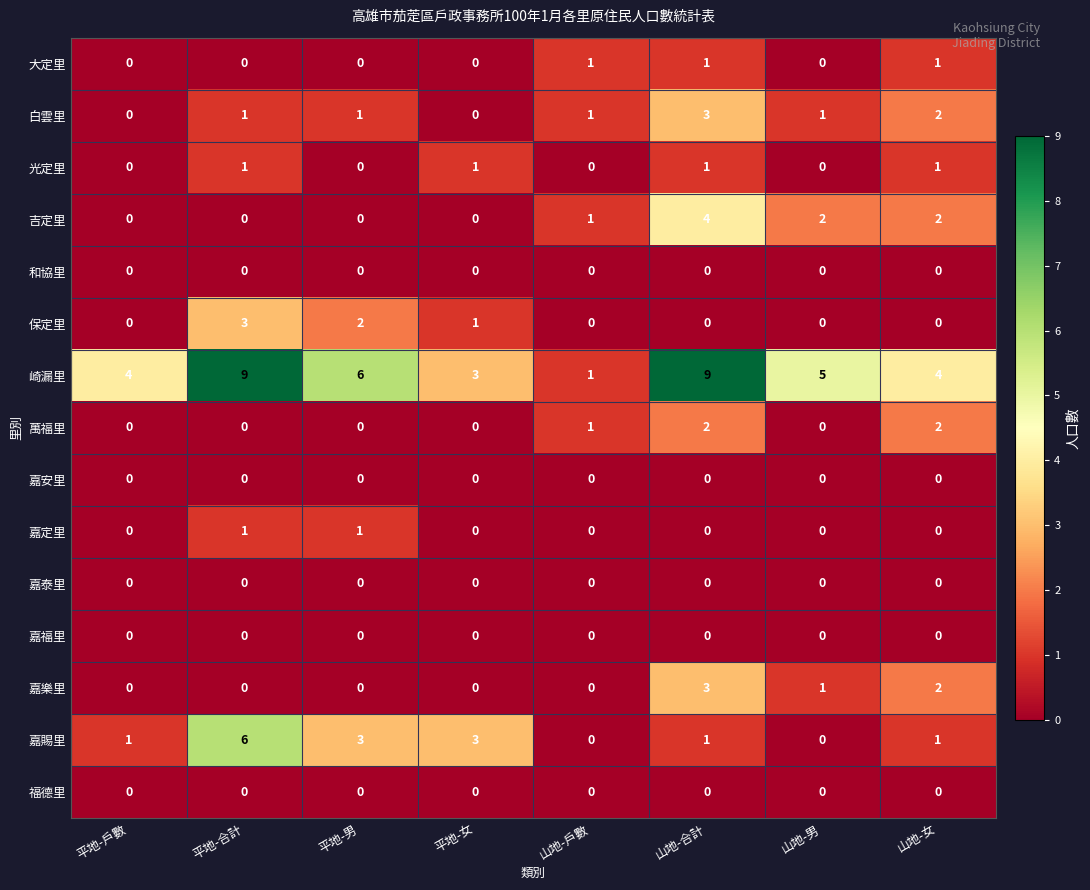

What is the maximum value for 吉定里?

4